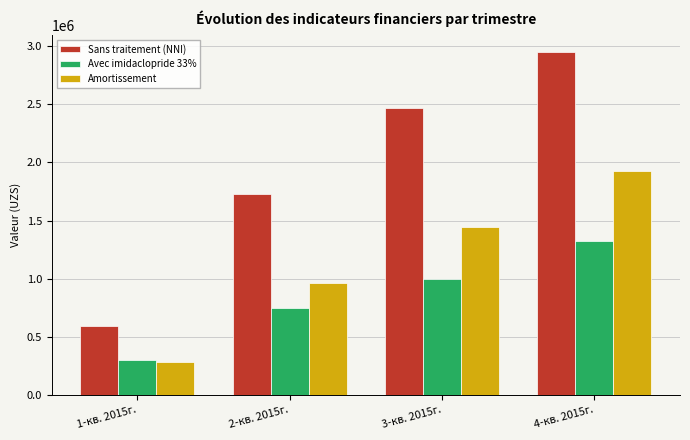

Reading left to right, list all the values displayed in this chart.

Sans traitement (NNI): 590036.0	1727390.0	2469678.0	2951194.7
Avec imidaclopride 33%: 300824.0	746360.0	995993.0	1327990.7
Amortissement: 279415.0	961700.0	1444550.0	1926066.7